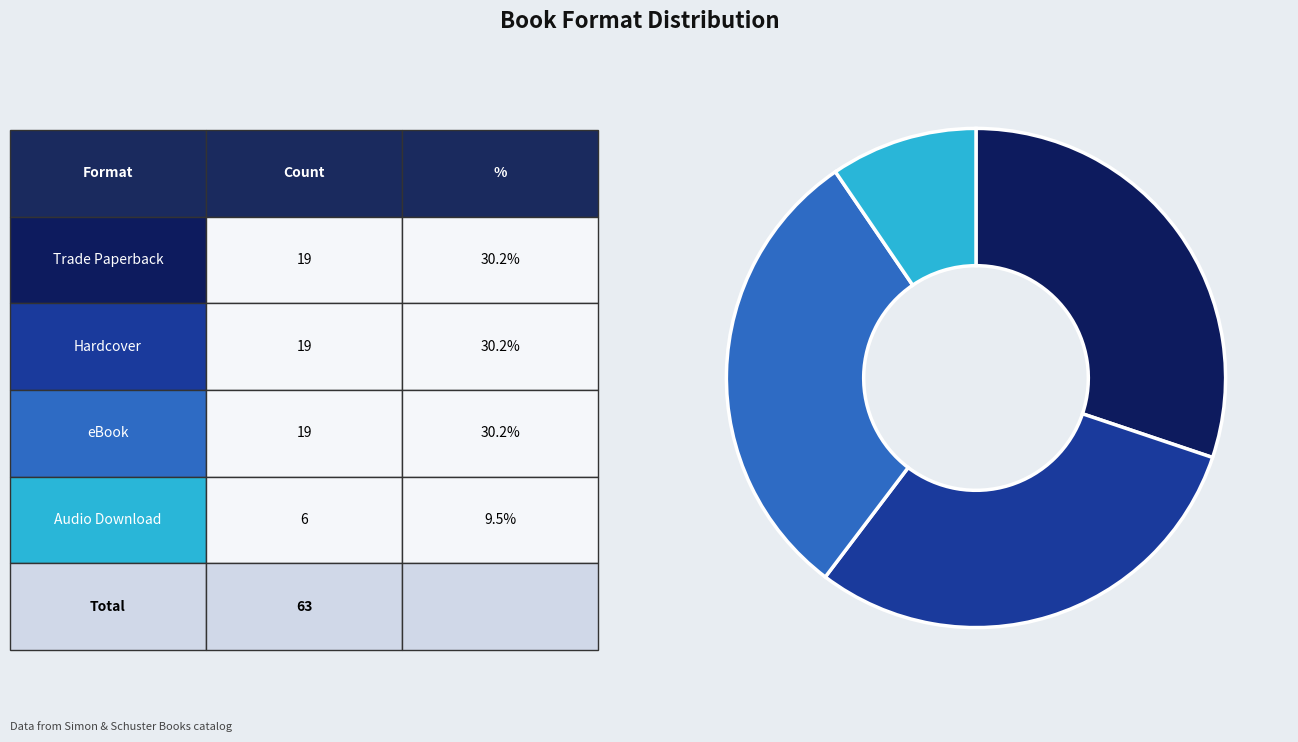

Is there a majority slice in this chart?

No